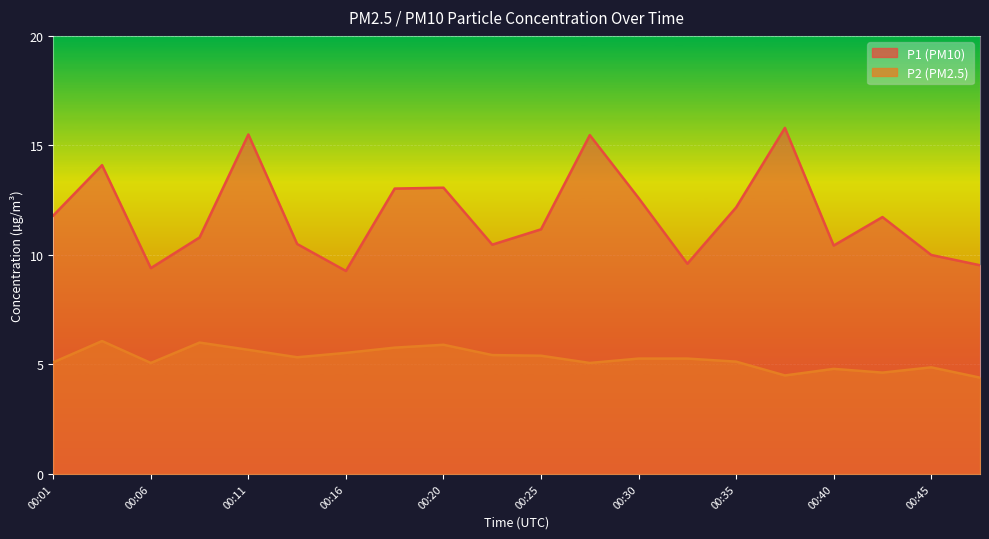

At which category does P1 reach its first local valley?

00:06